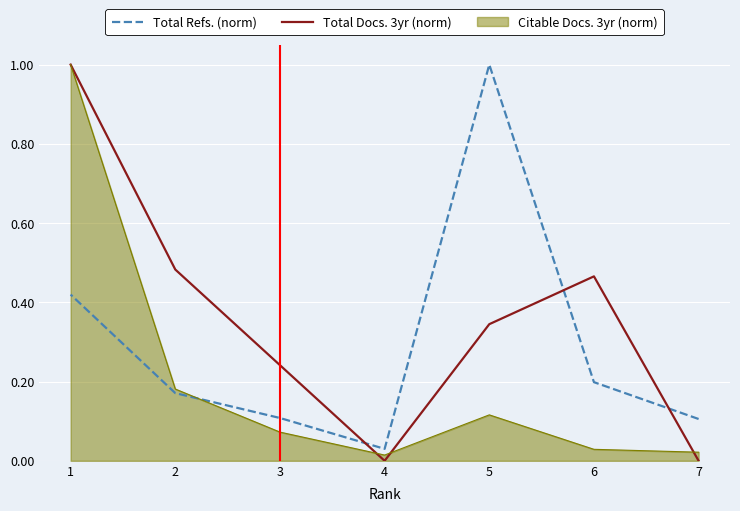

Which label corresponds to the largest value in the chart?

5